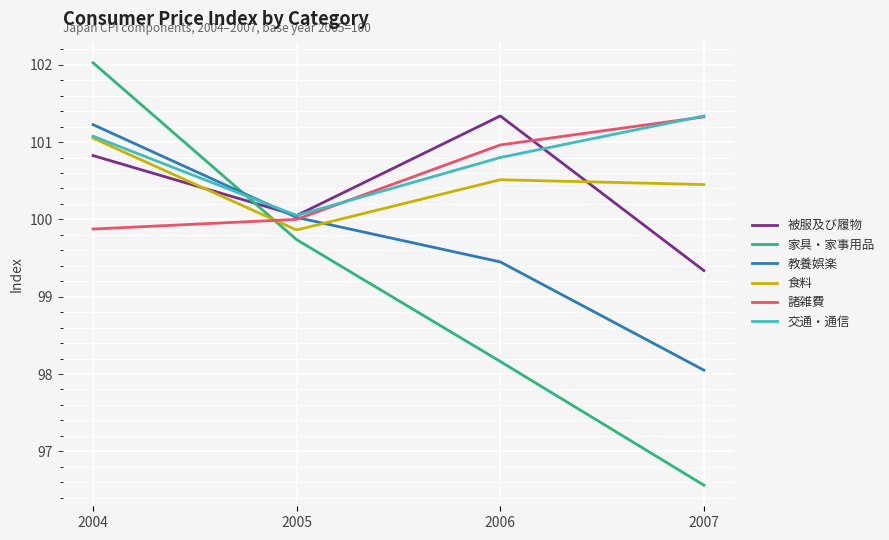

At how many categories does at least one series exceed 101?

3